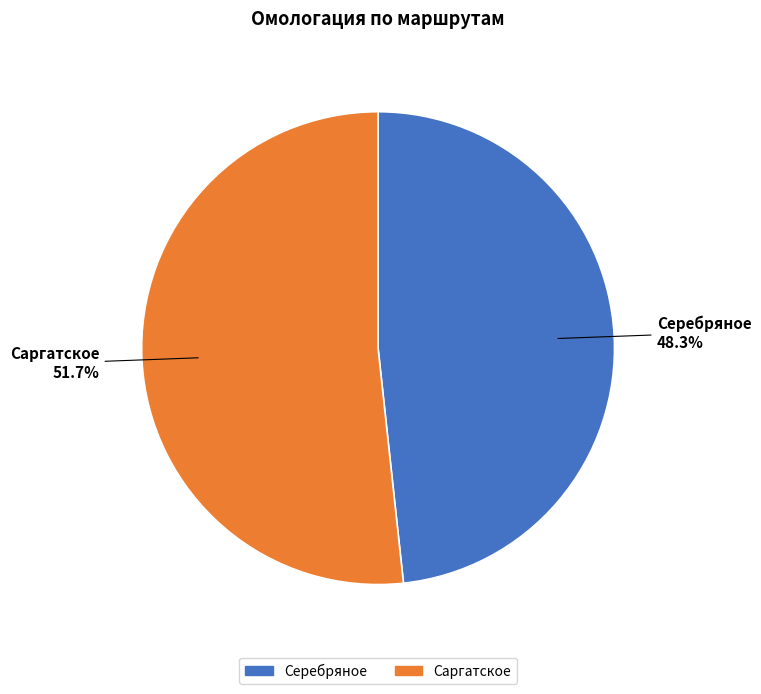

How many slices are in this pie chart?

2